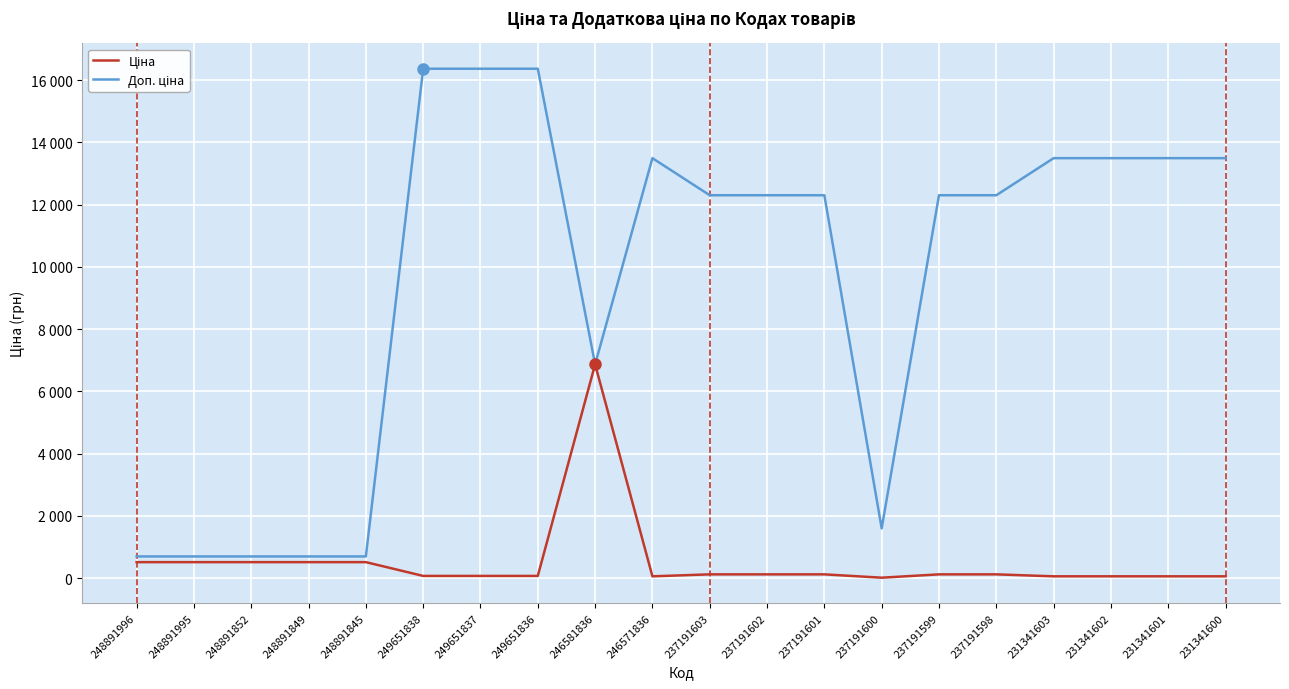

Is this an area chart (filled region under the line)?

No